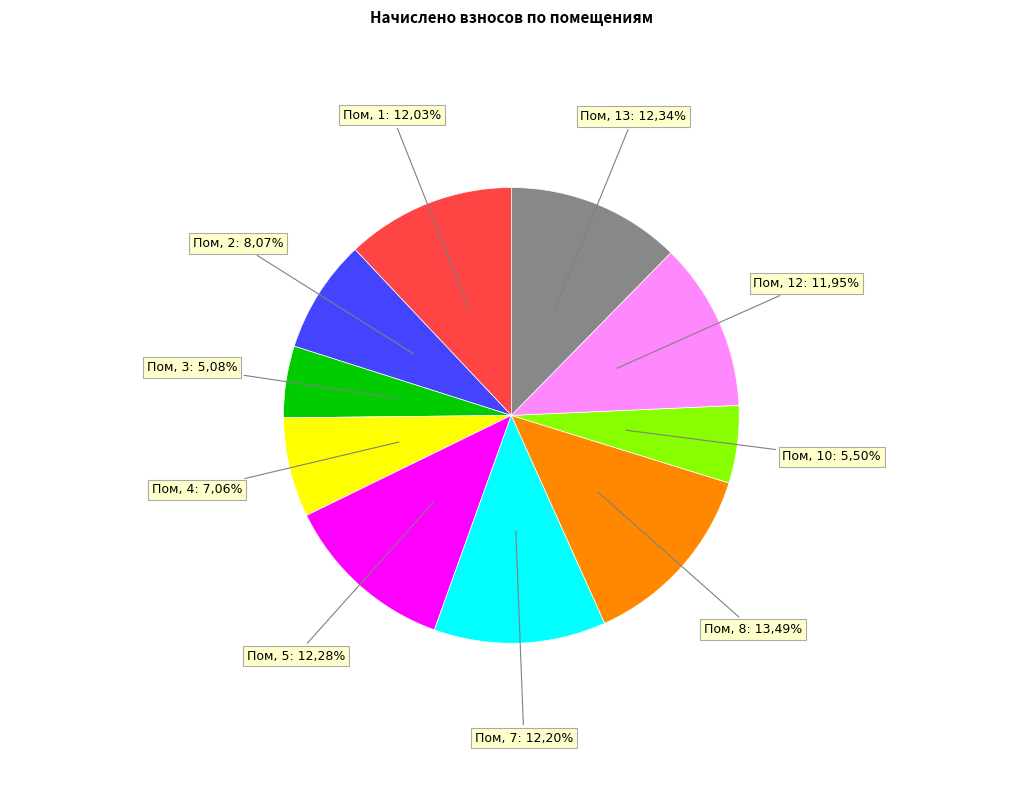

What percentage is the 13 slice, to the nearest percent?

12%